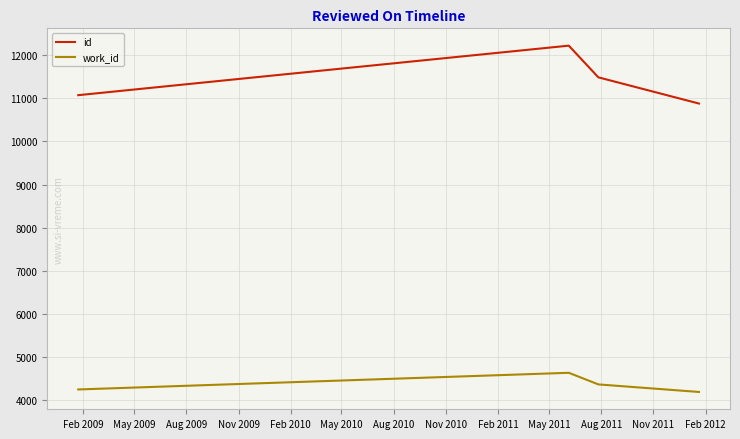

How many categories are shown in the chart?

4